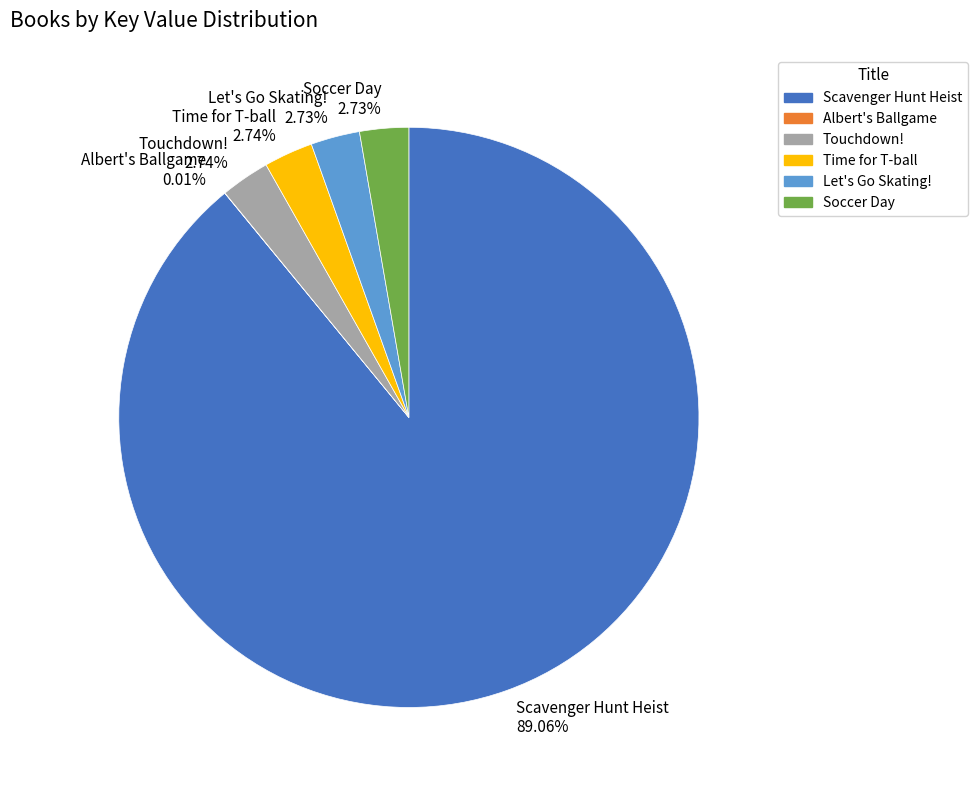

What is the ratio of the value at Time for T-ball 2.74% to the value at Soccer Day 2.73%?

1.0